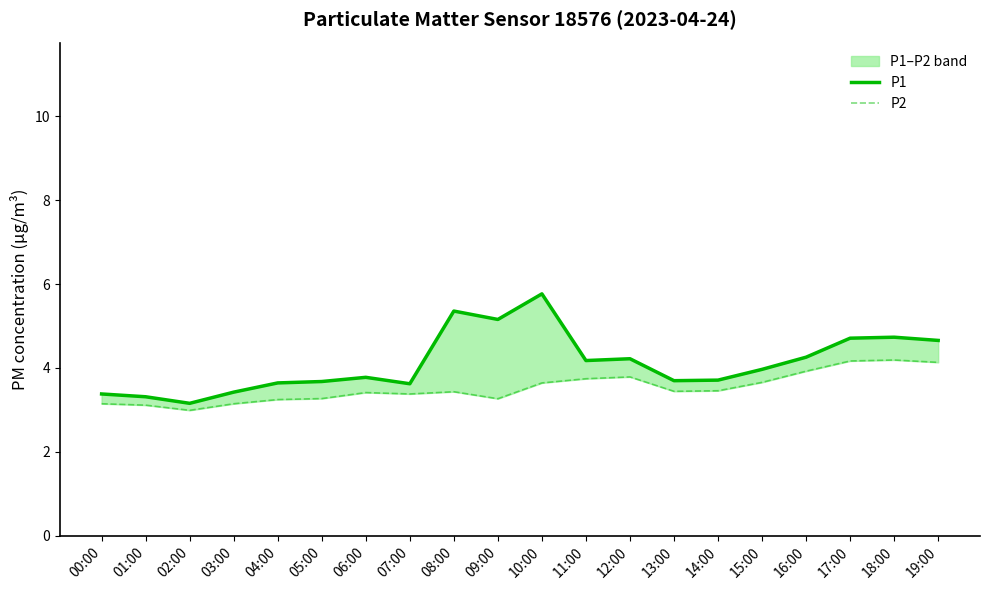

Which series has the largest range (max minus min)?

P1